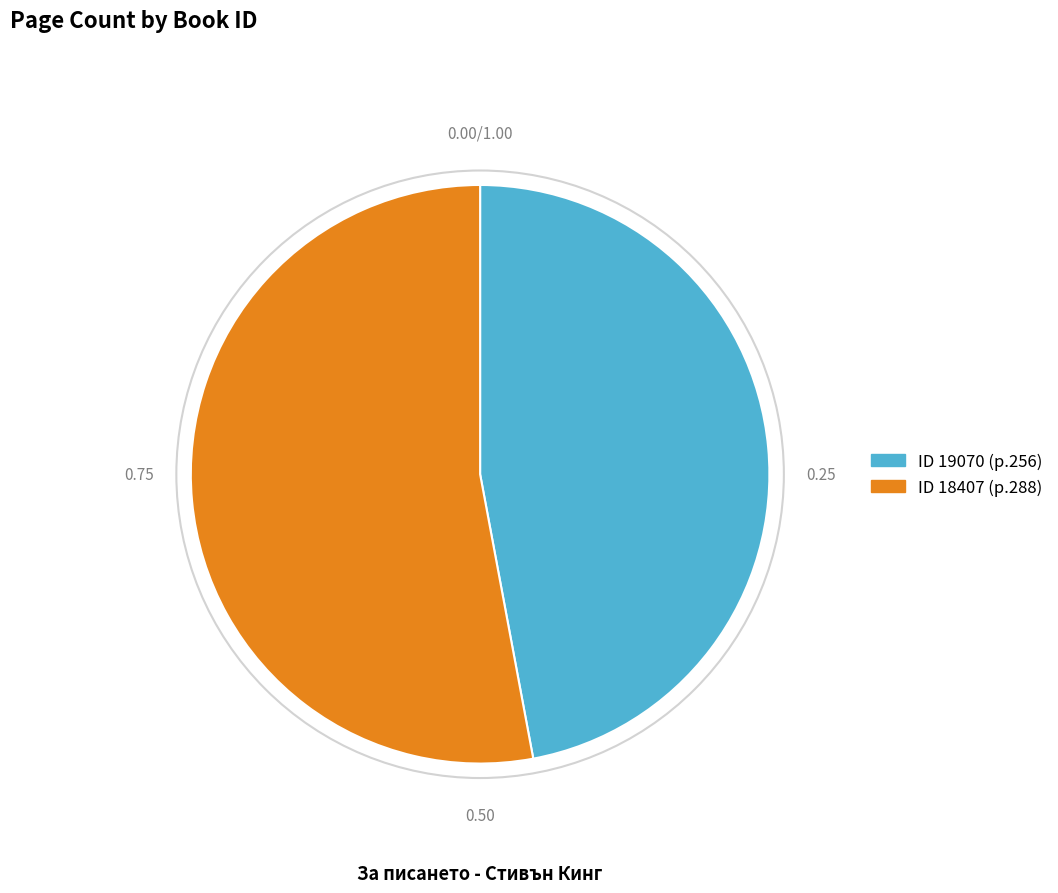

Is there any slice that represents more than half of the pie?

Yes